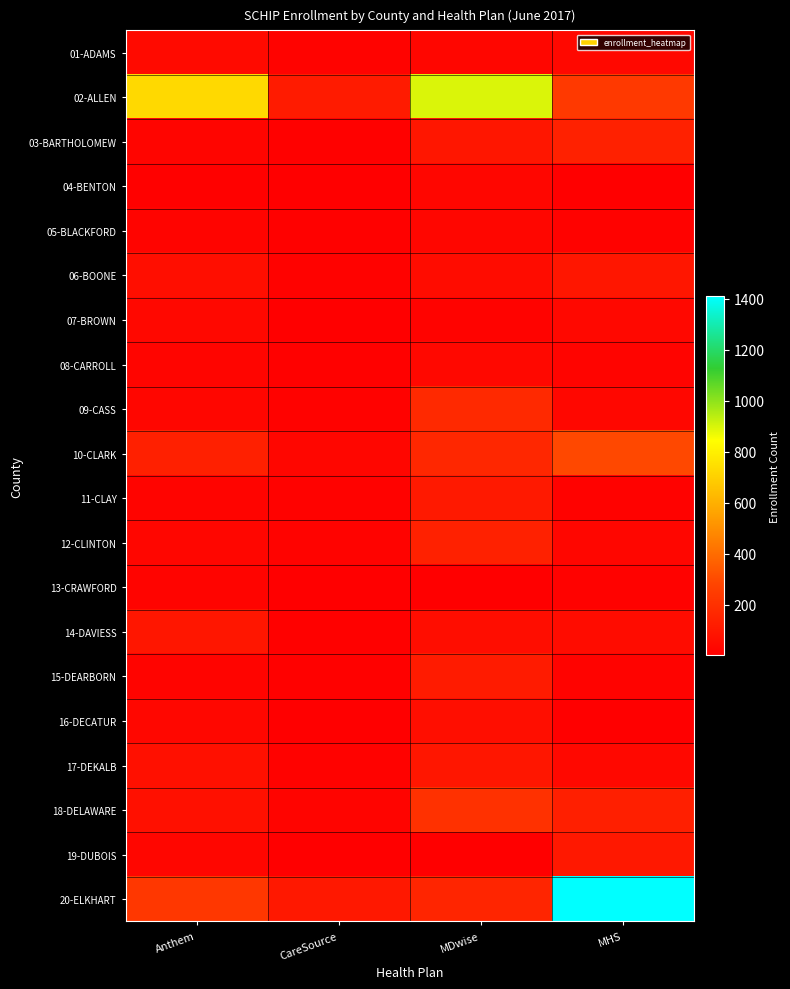

At which category is the sum across all series the highest?

MHS